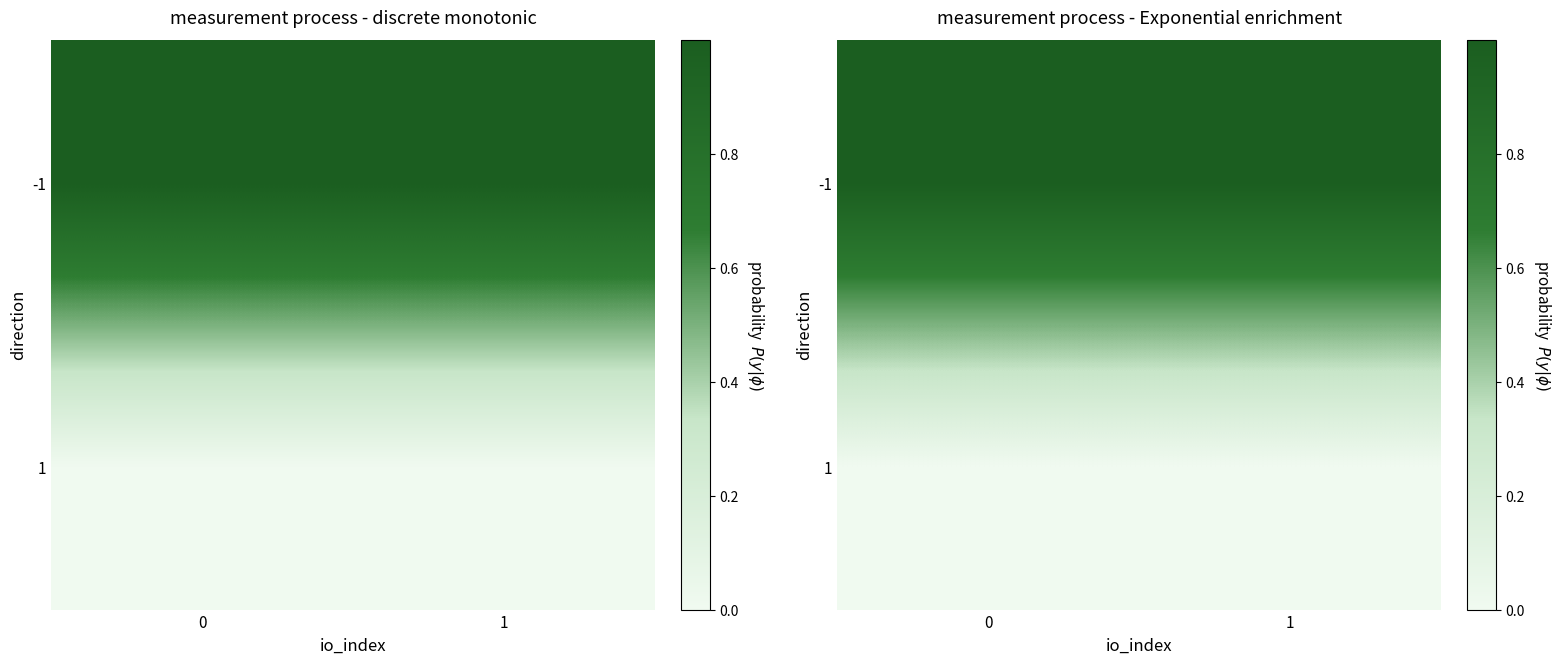

Is it true that row_1 equals 0.0 at 1?

True